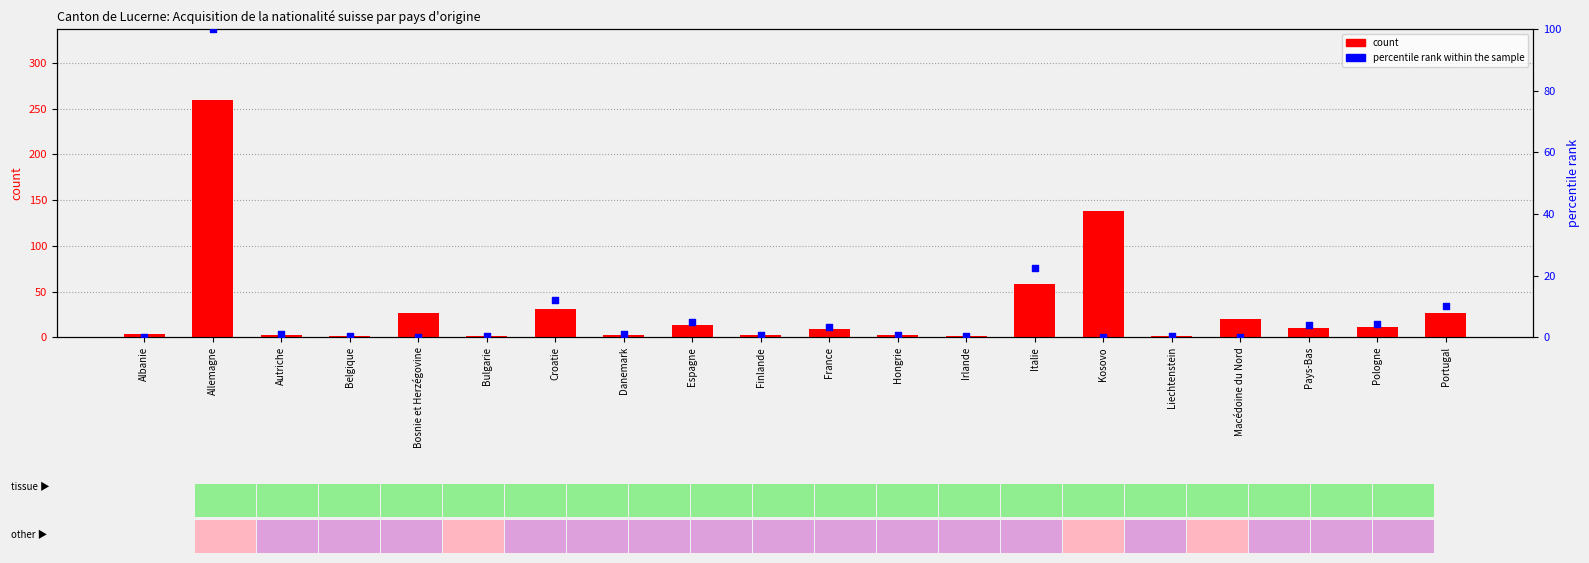

At how many categories does at least one series exceed 118?

2